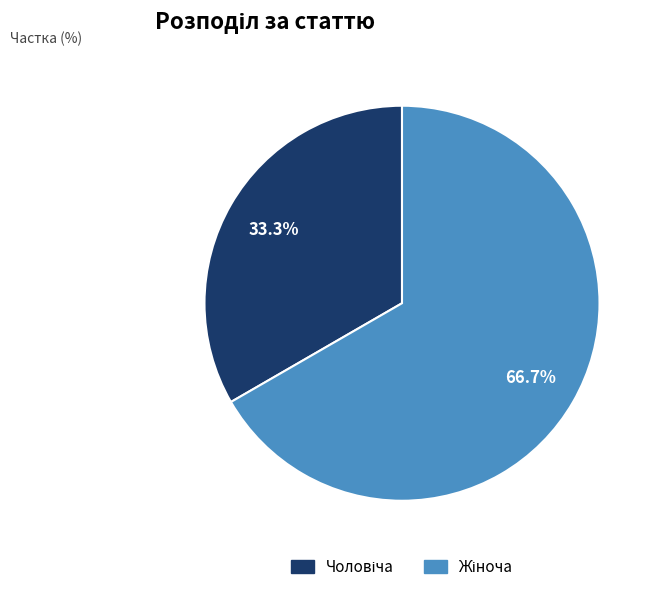

Is there a majority slice in this chart?

Yes